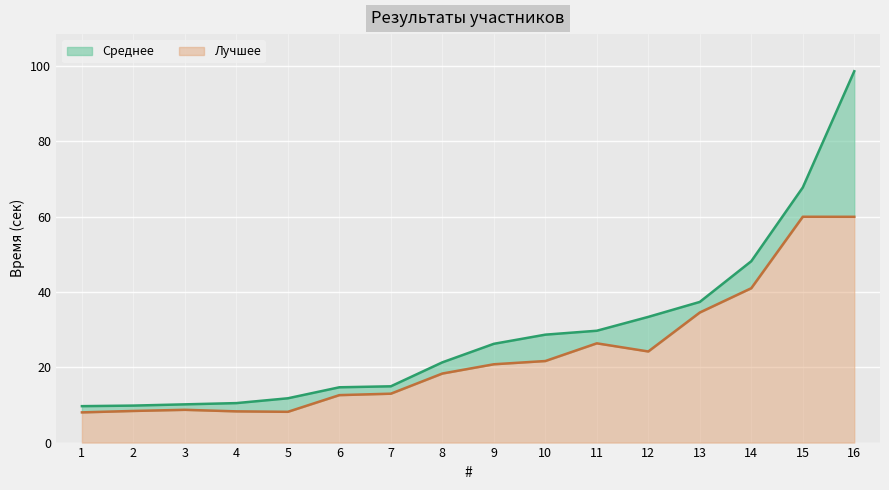

Between 8 and 13, which series saw the biggest shift?

Лучшее